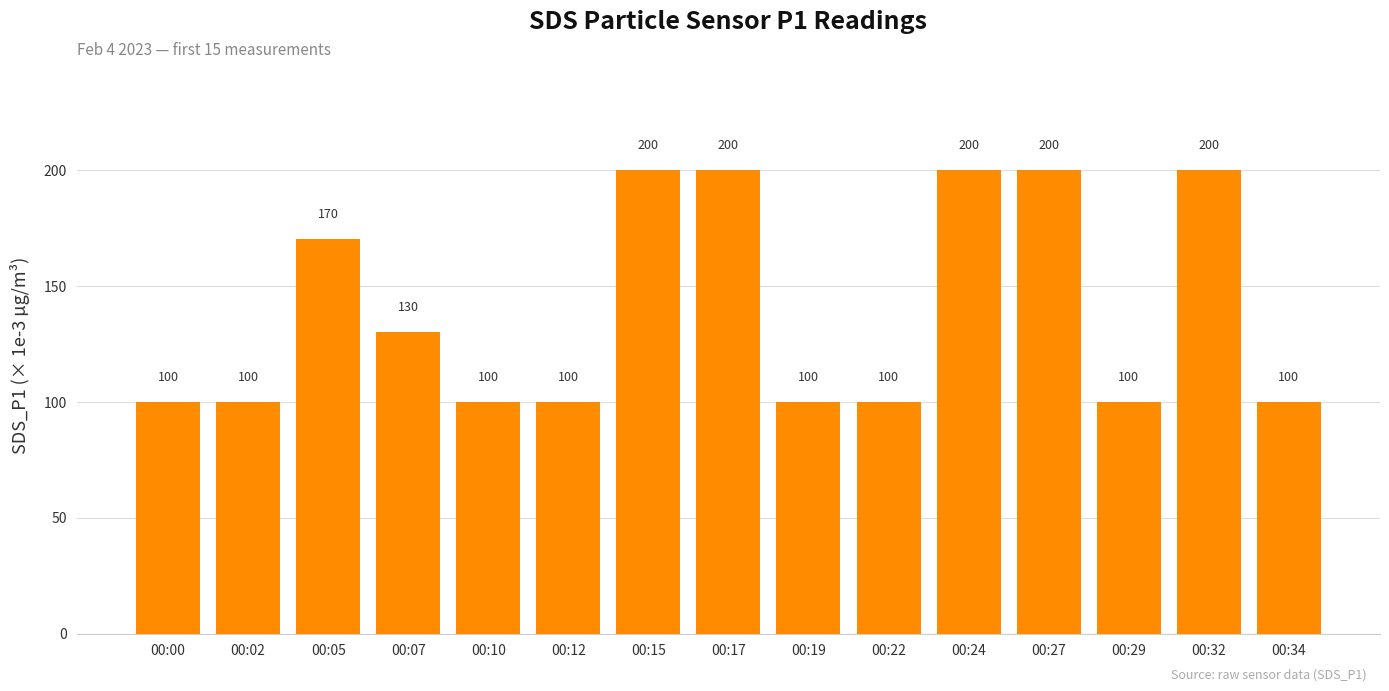

What is the maximum value shown in the chart?

200